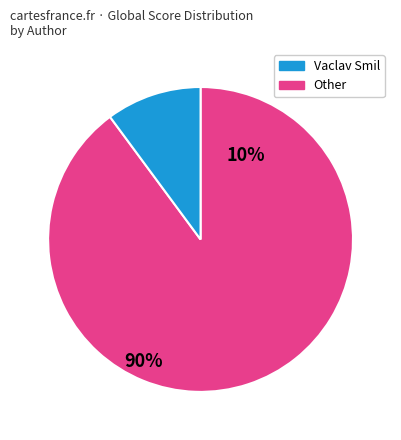

Does any single category account for the majority?

Yes